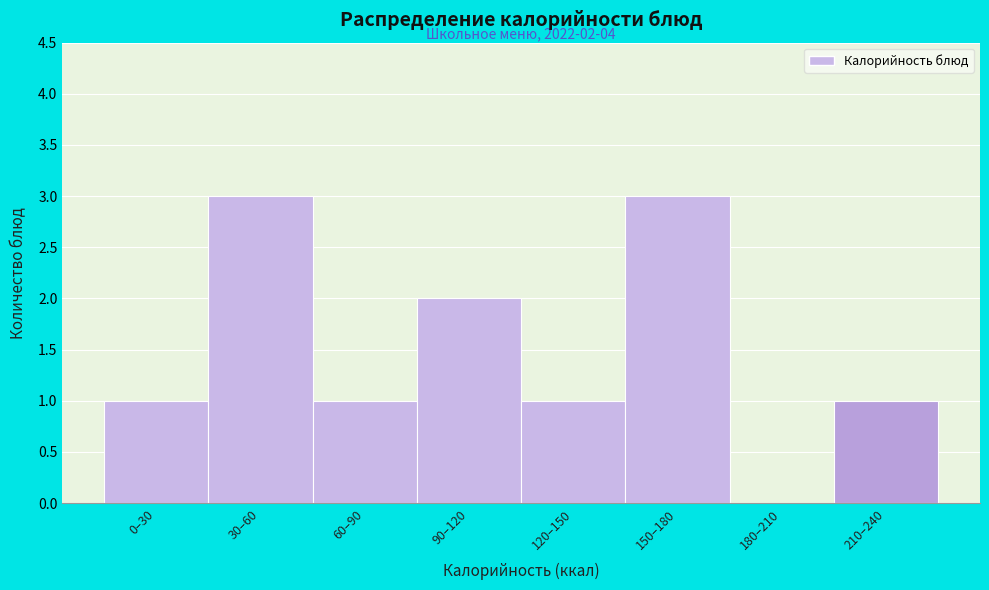

Reading right to left, what are all the values shown in this chart?

210–240=1	180–210=0	150–180=3	120–150=1	90–120=2	60–90=1	30–60=3	0–30=1